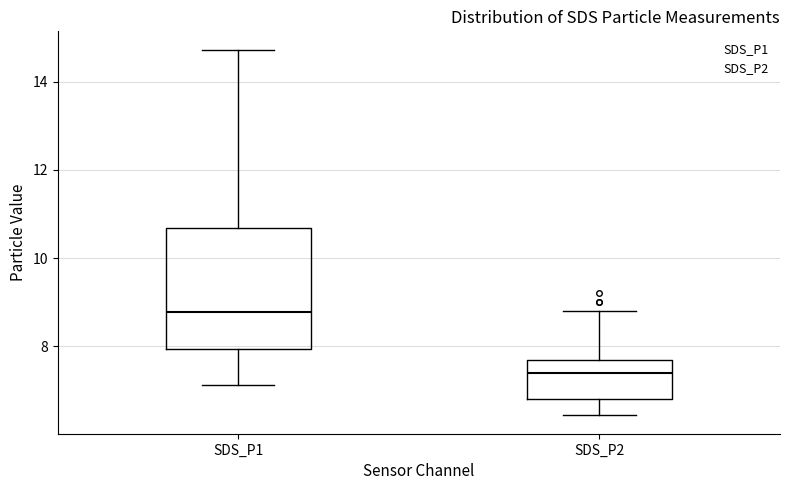

Reading left to right, read every box against the y-axis: the position of its median line, the range the box covers, and the ends of its whiskers. The values are not printed on the chart, so give them approximately, as read against the axis.

SDS_P1: median 8.8, box 8.0 to 10.6, whiskers 7.2 to 14.8
SDS_P2: median 7.4, box 6.8 to 7.6, whiskers 6.4 to 8.8